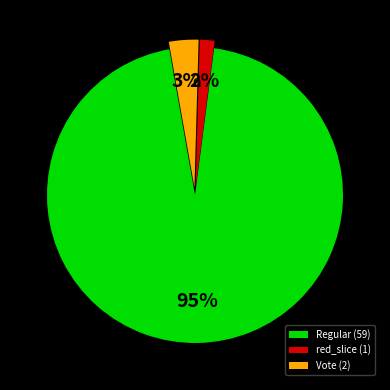

Between Regular (59) and Vote (2), which is larger?

Regular (59)